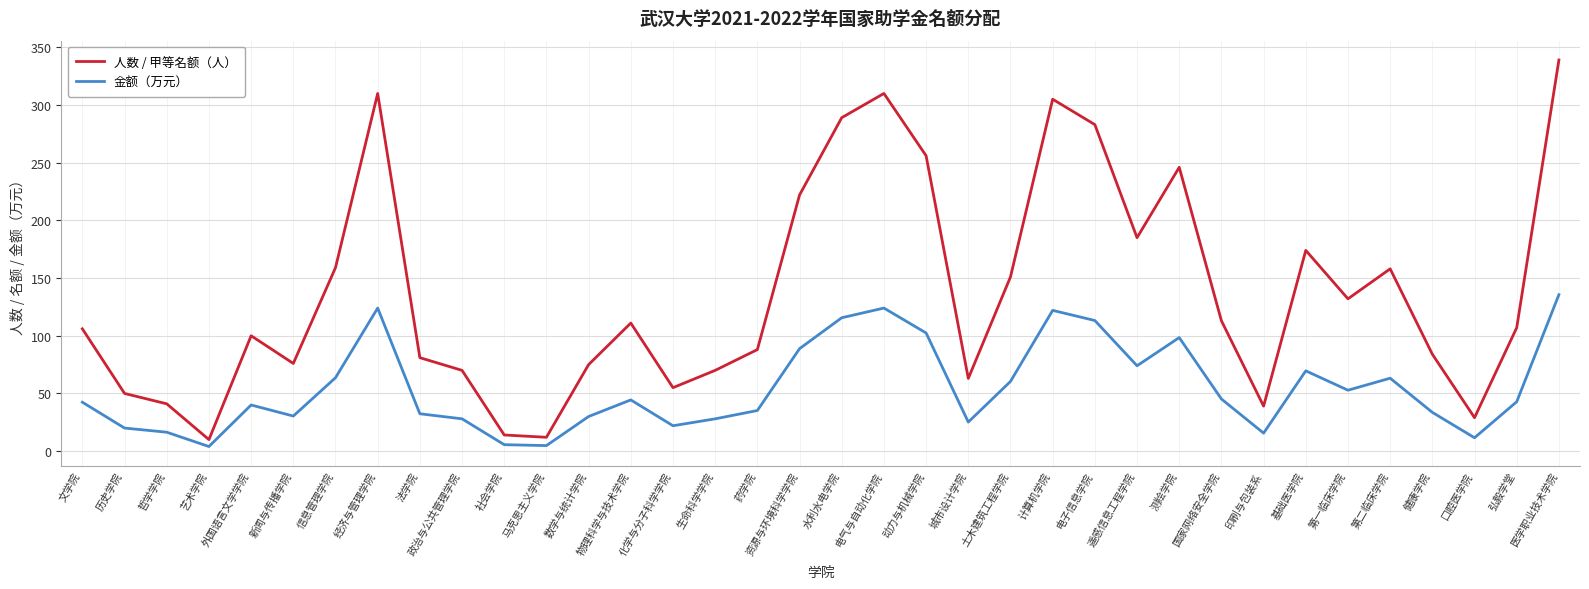

What is the difference between the highest and lowest values at 政治与公共管理学院?

42.0